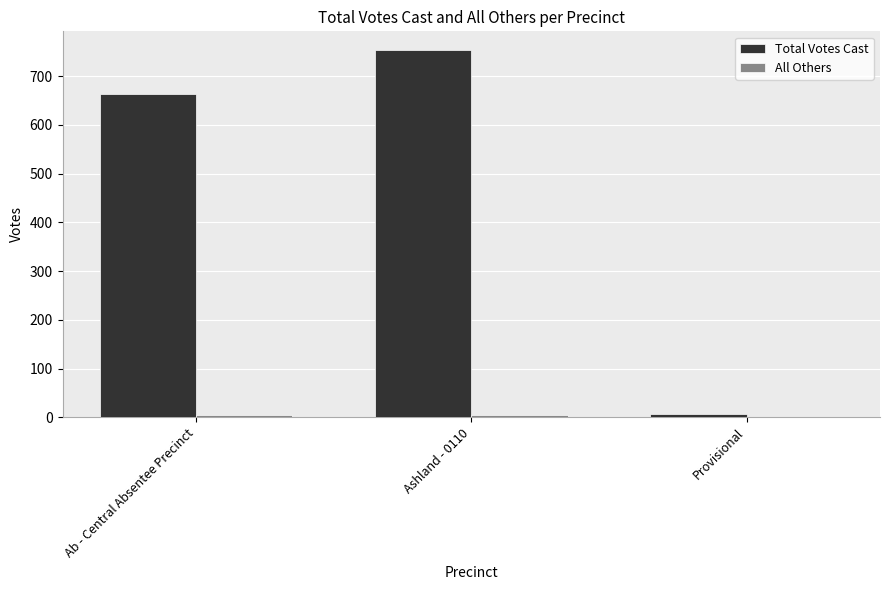

Which series changed the most between Ab - Central Absentee Precinct and Ashland - 0110?

Total Votes Cast